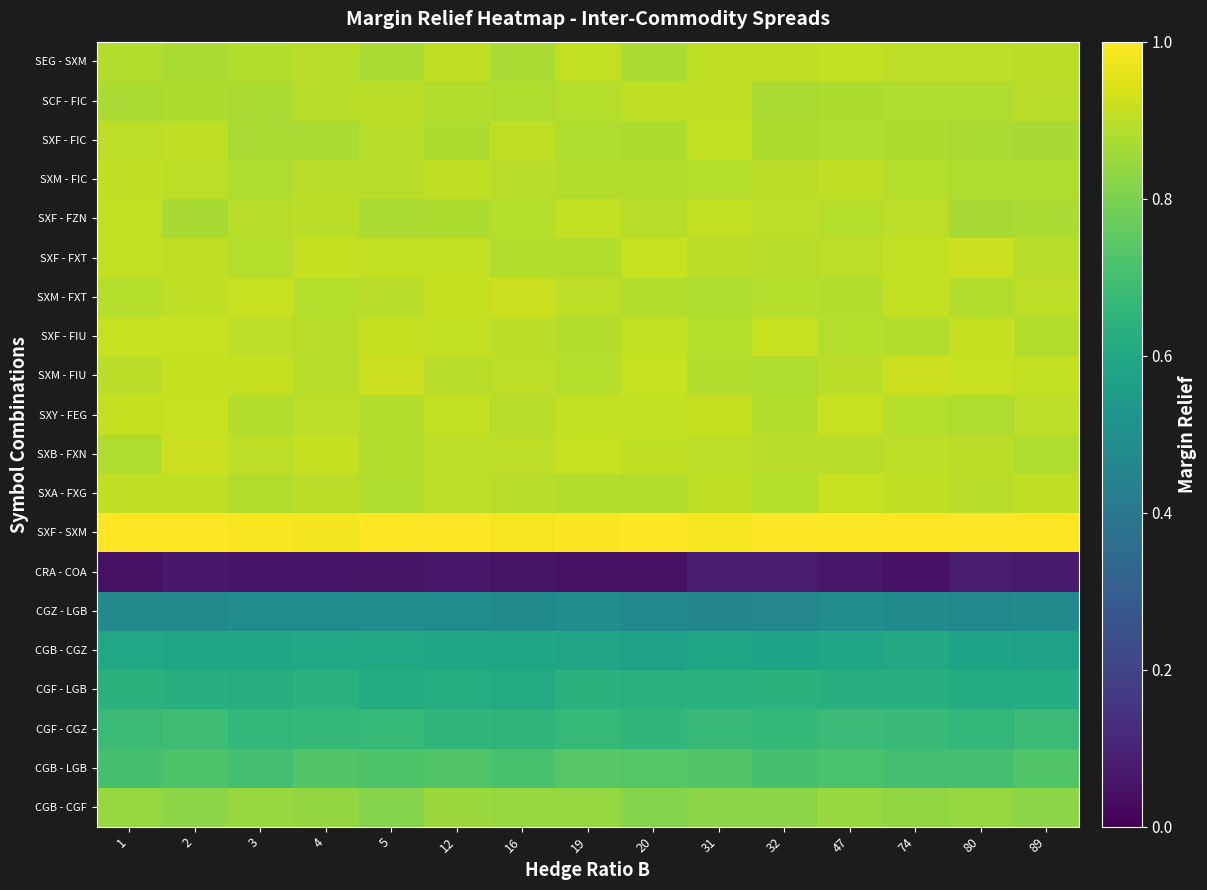

Which series changed the most between 19 and 47?

SXA - FXG